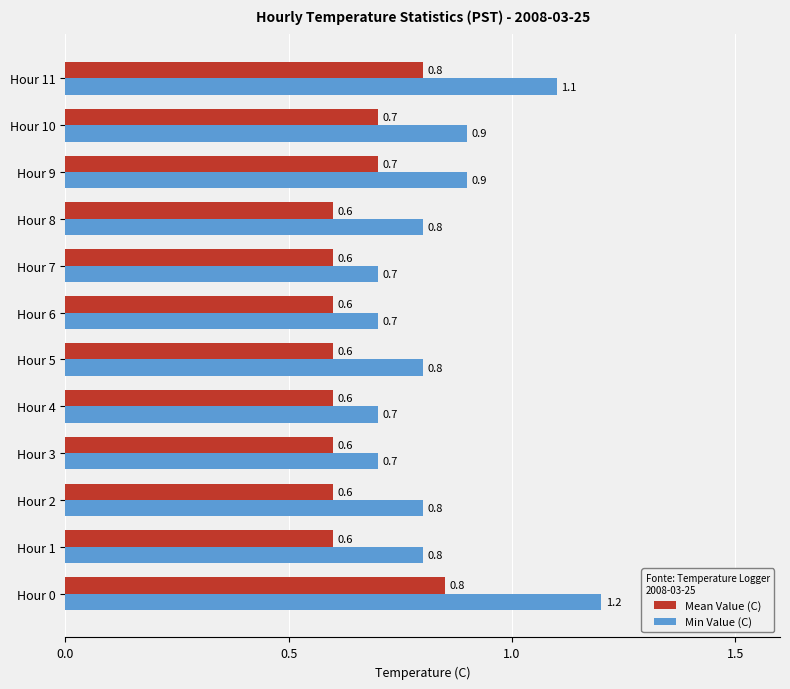

Between Hour 1 and Hour 3, which series saw the biggest shift?

Min Value (C)